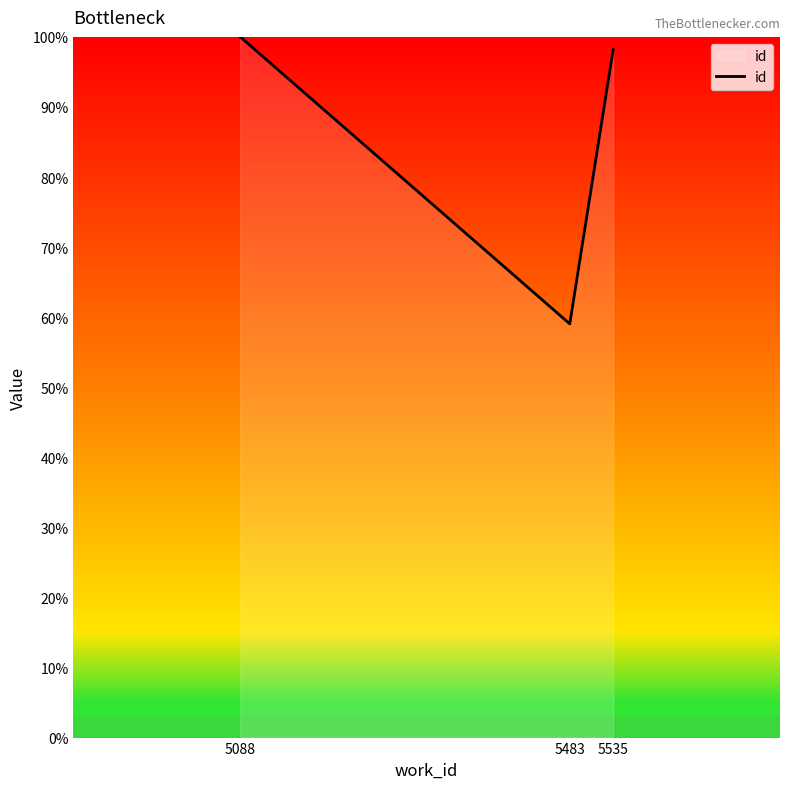

What is the minimum value shown in the chart?

59.0